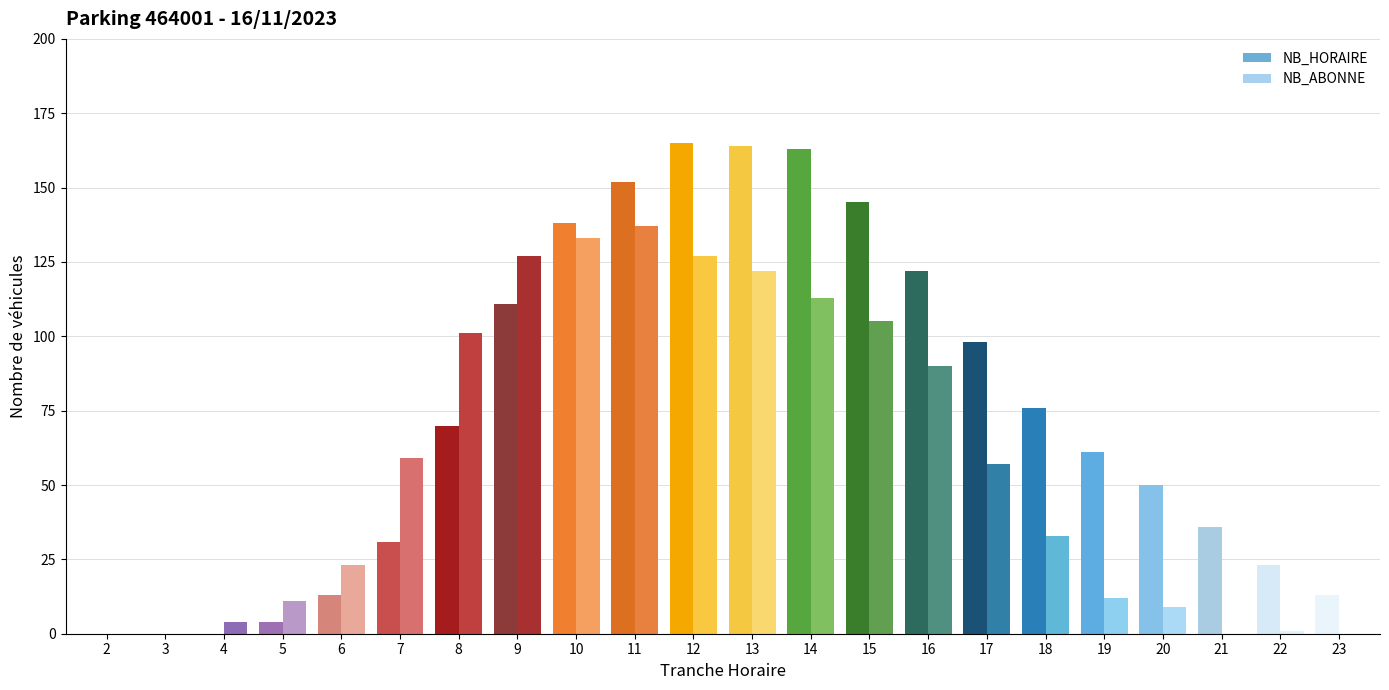

Where is NB_HORAIRE nearest to the value 82?

18